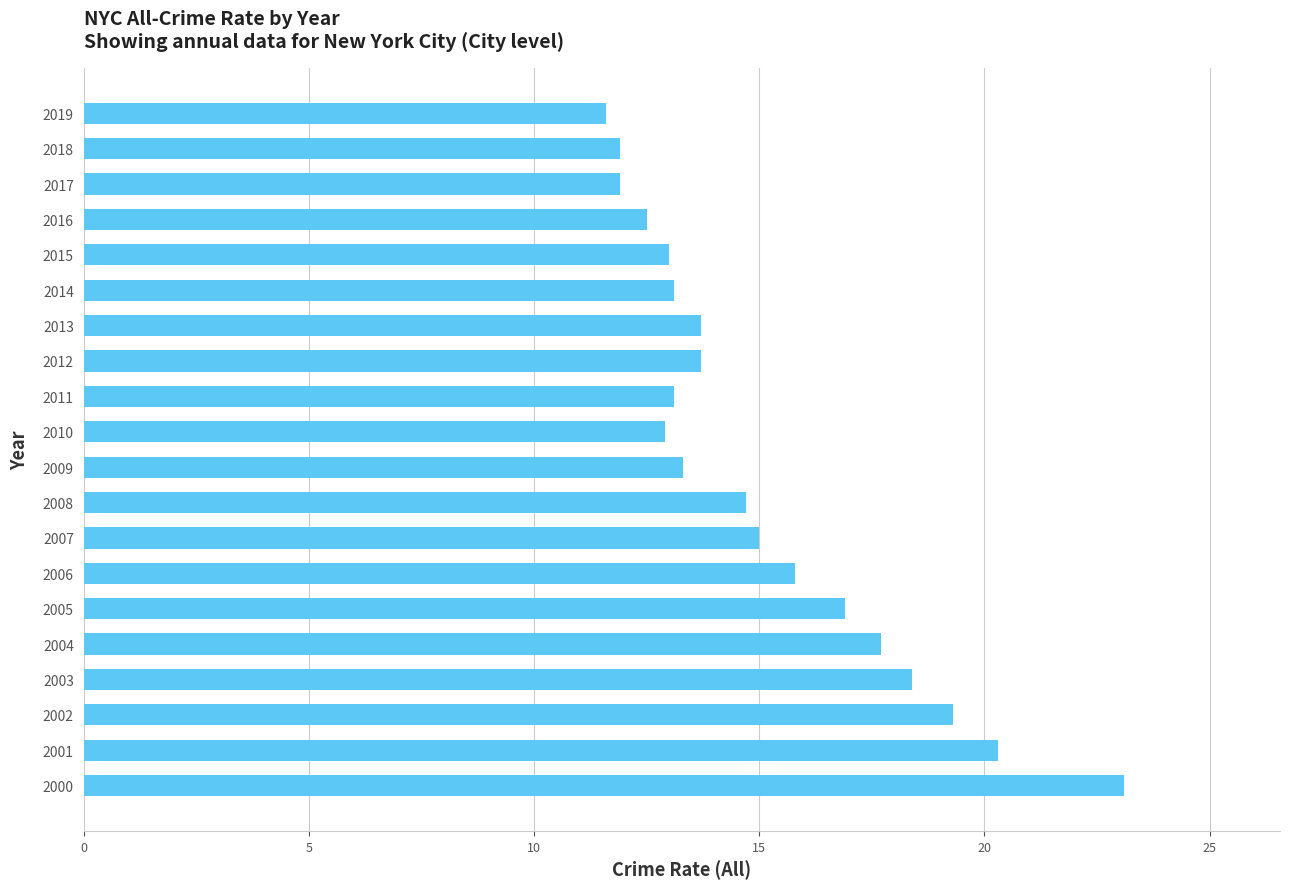

What is the minimum value shown in the chart?

11.6